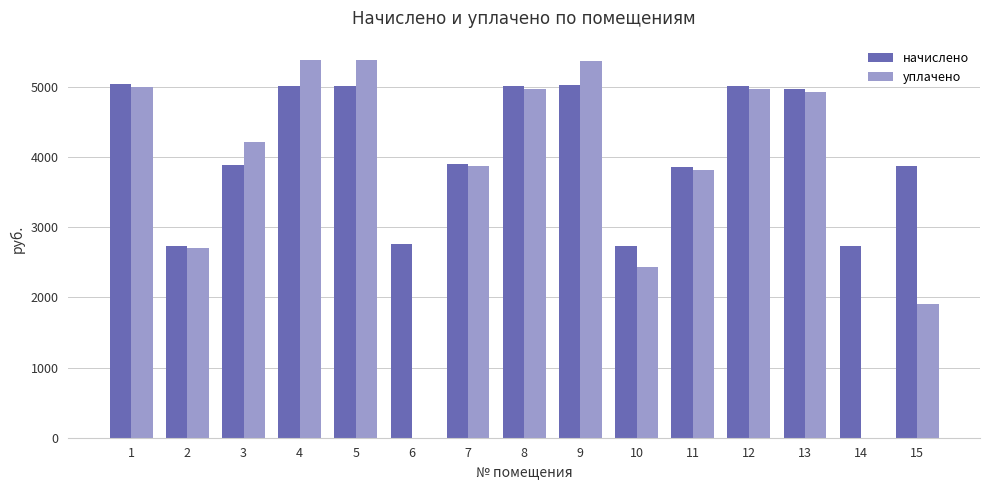

Where does the начислено series first go above 3900?

1